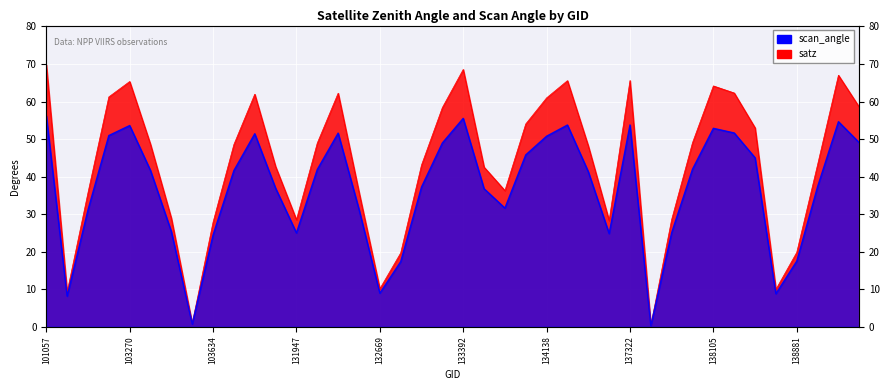

At which label is scan_angle closest to 28?

103396